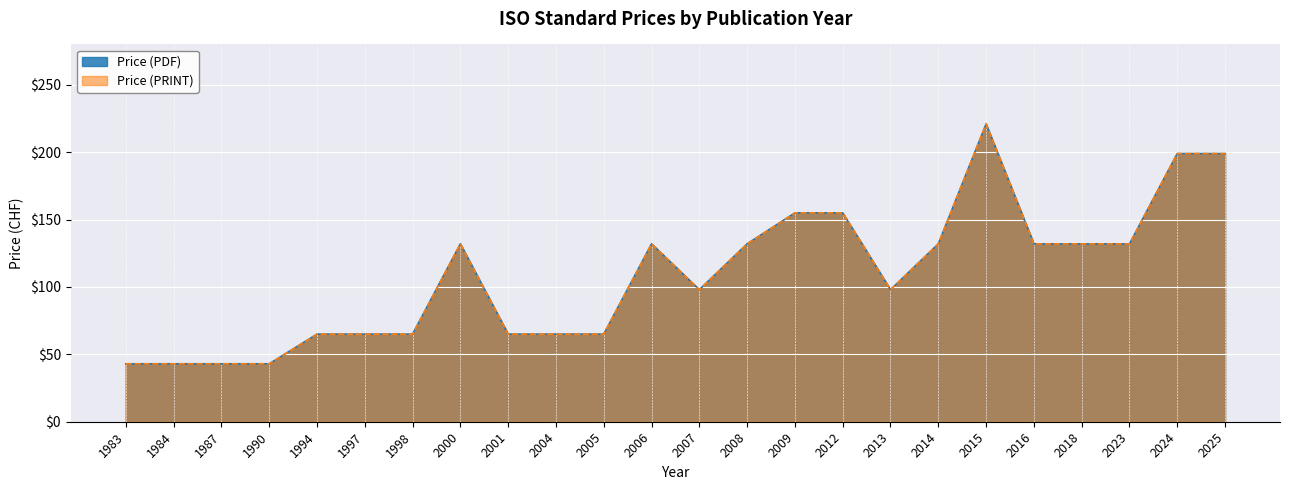

What is the average value of the Price (PRINT) series?

109